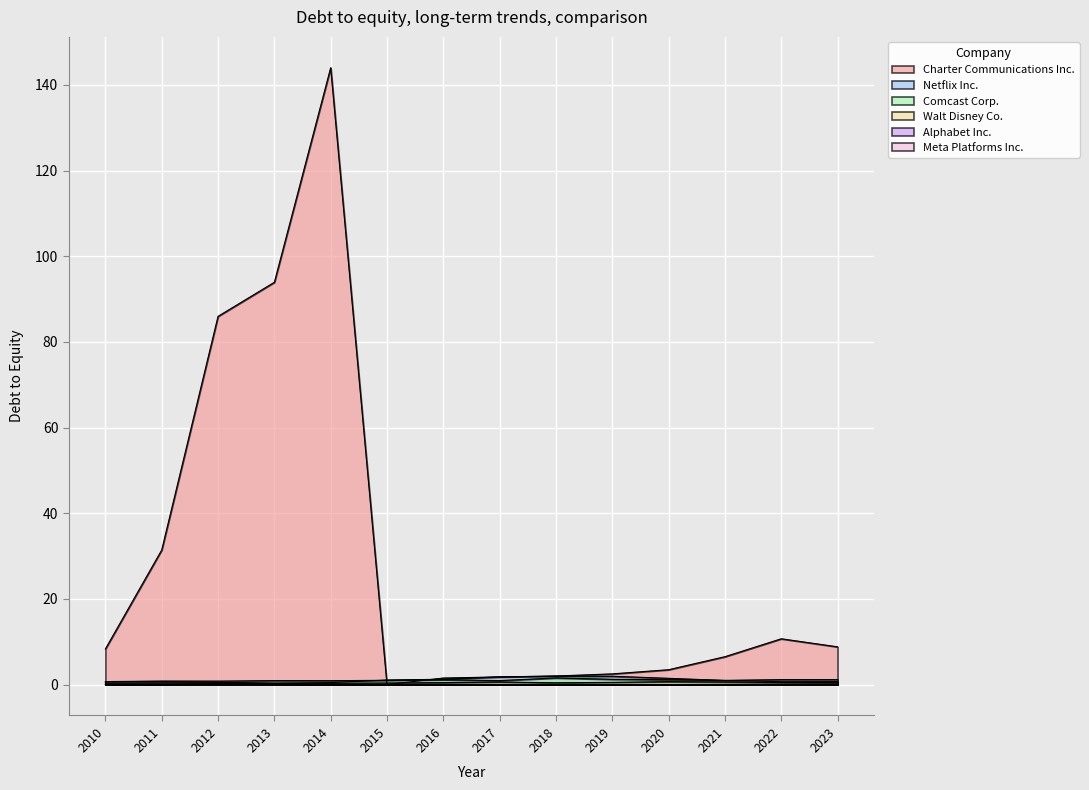

True or false: Walt Disney Co. has a value of 1.1 at 2020.

False